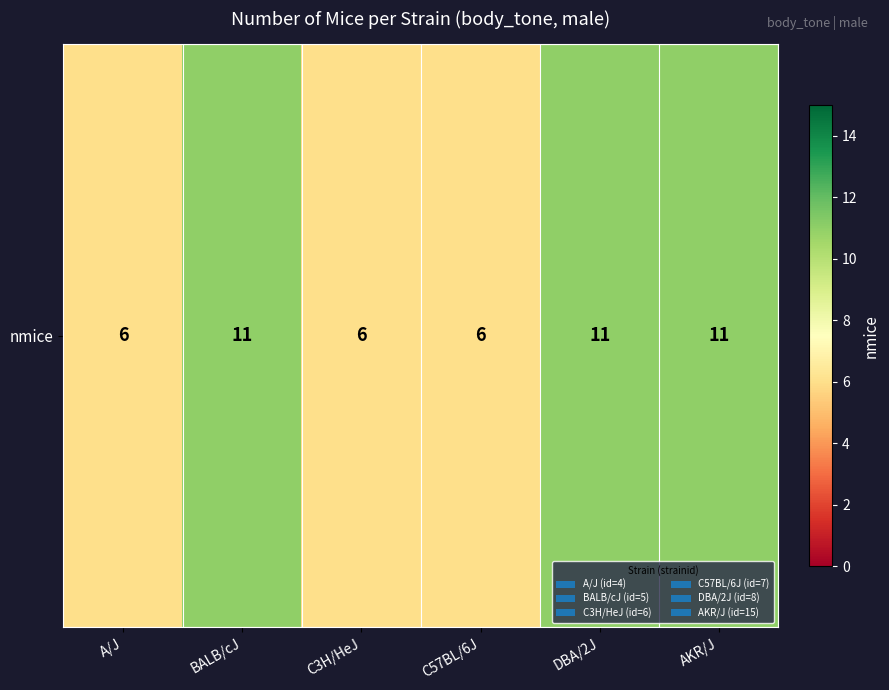

Is it true that the value at A/J is 4?

False